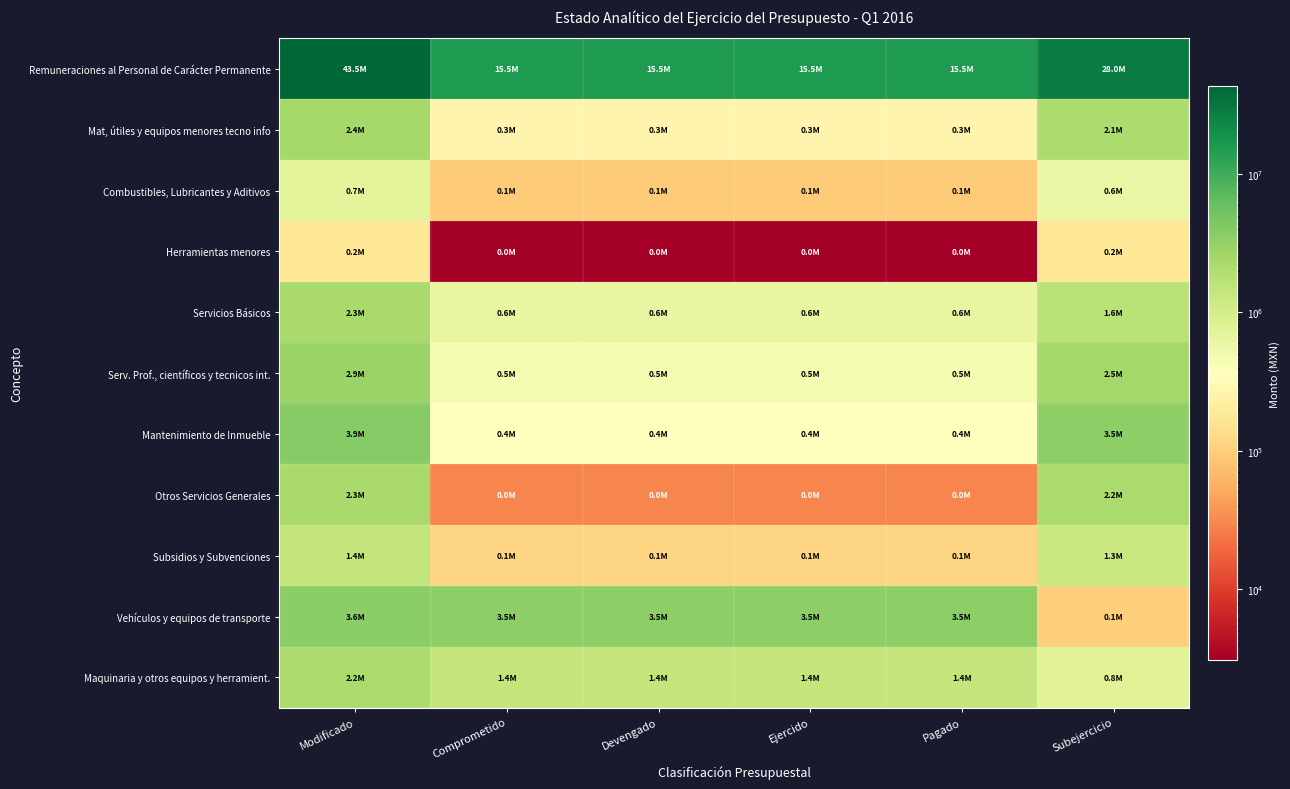

Which category has the highest value across all series?

Modificado